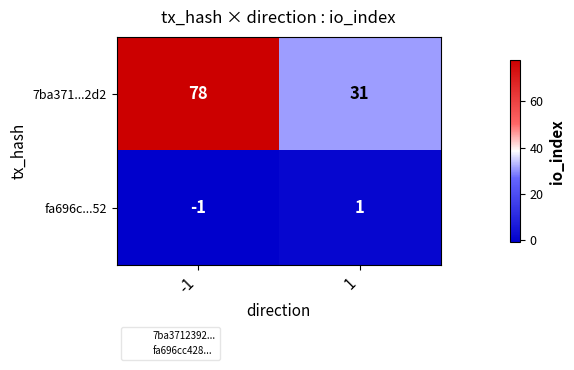

What is the approximate value of 7ba371...2d2 at -1?

78